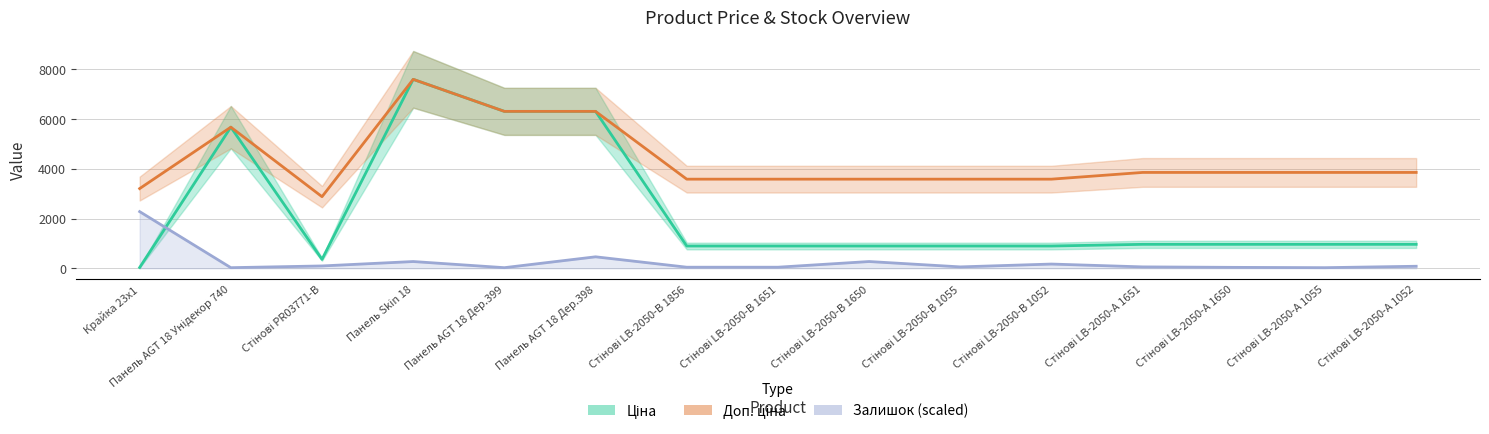

What is the spread (max minus min) of values at Стінові PR03771-B?

2783.8